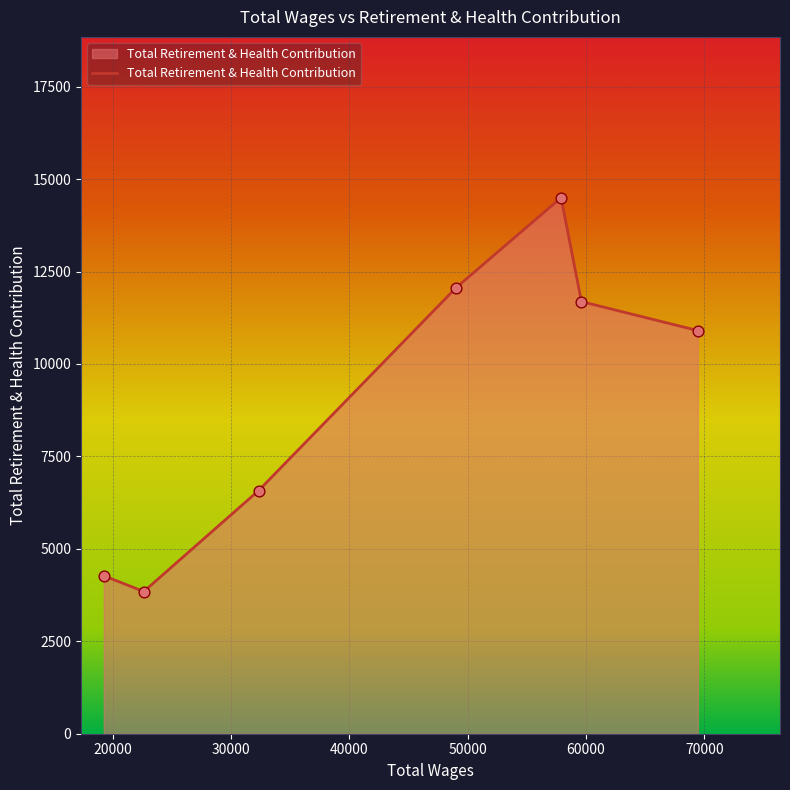

What is the smallest value displayed?

3846